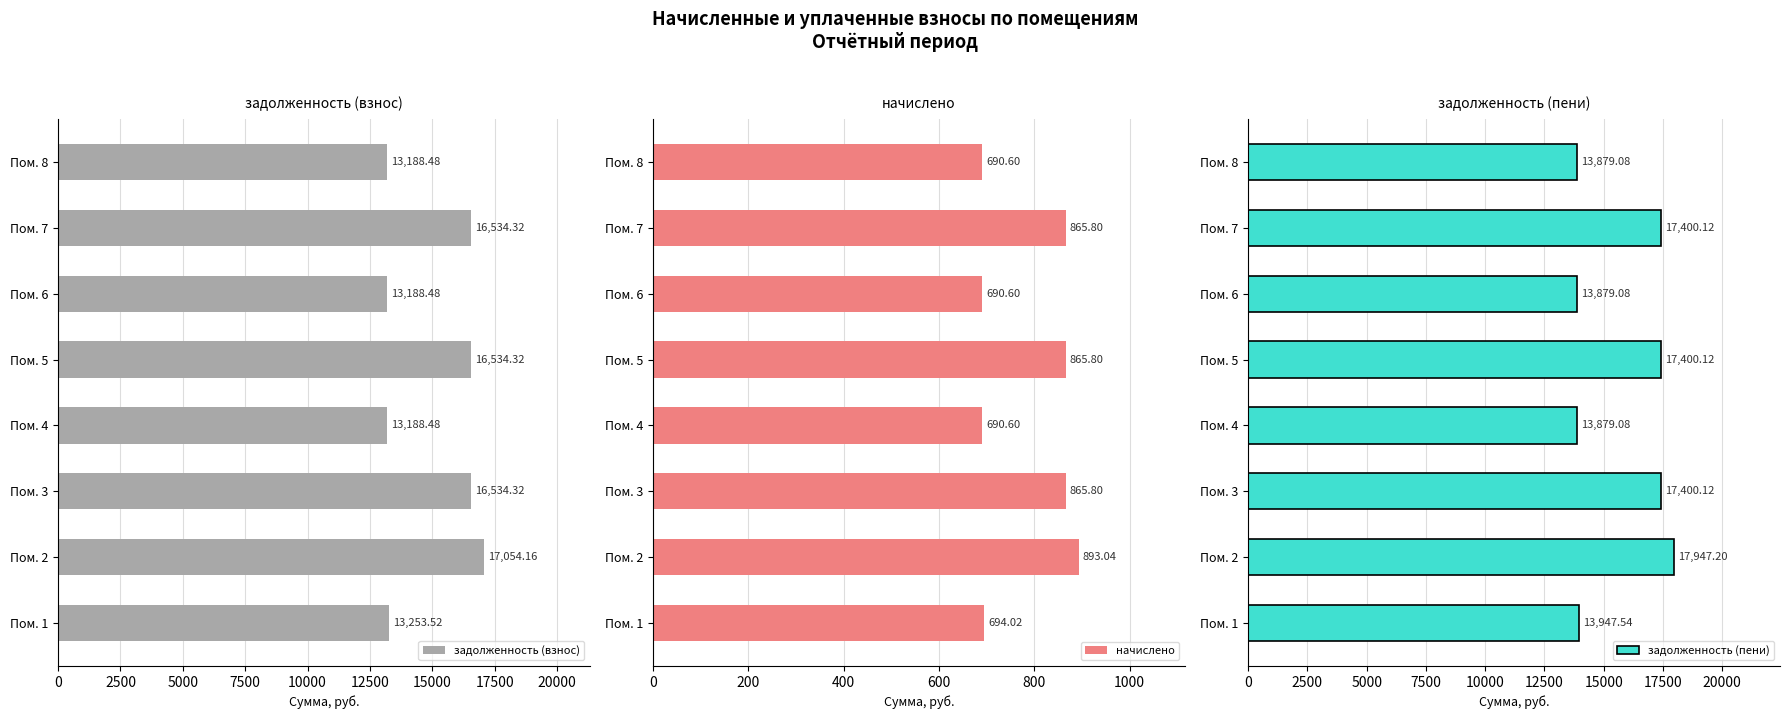

Which series has the widest spread of values?

задолженность (пени)